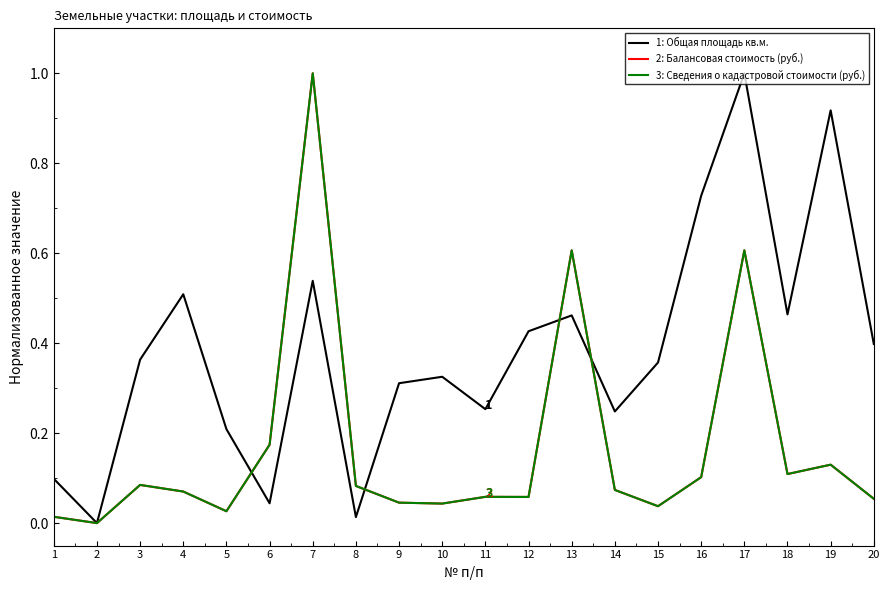

Does the chart have visible grid lines?

No